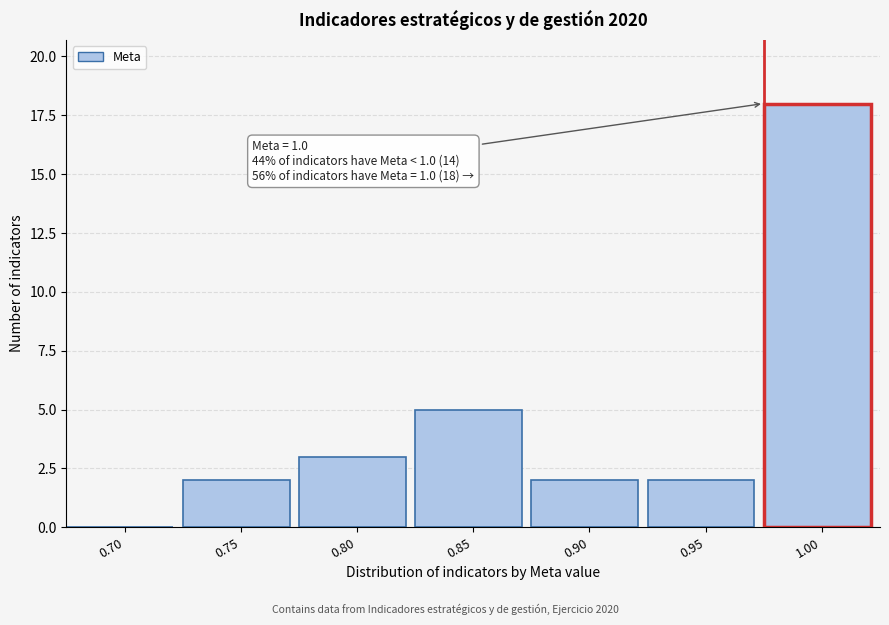

Reading right to left, extract all data points from this chart.

1.00=18	0.95=2	0.90=2	0.85=5	0.80=3	0.75=2	0.70=0